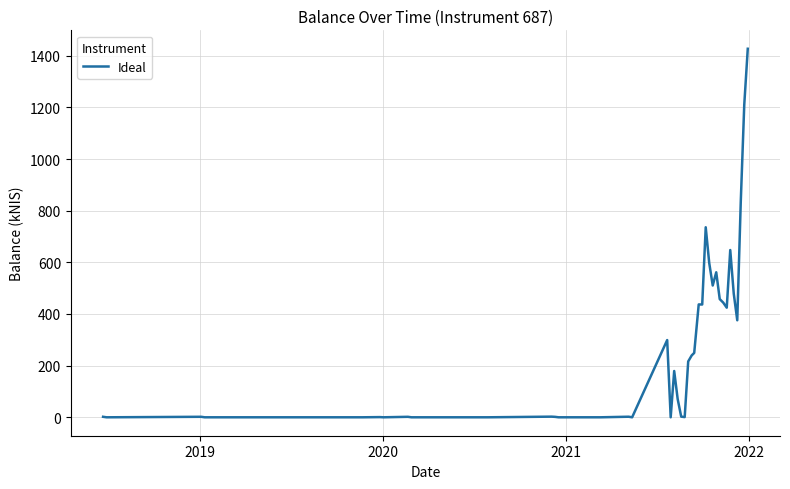

What is the greatest value displayed?

1426.9